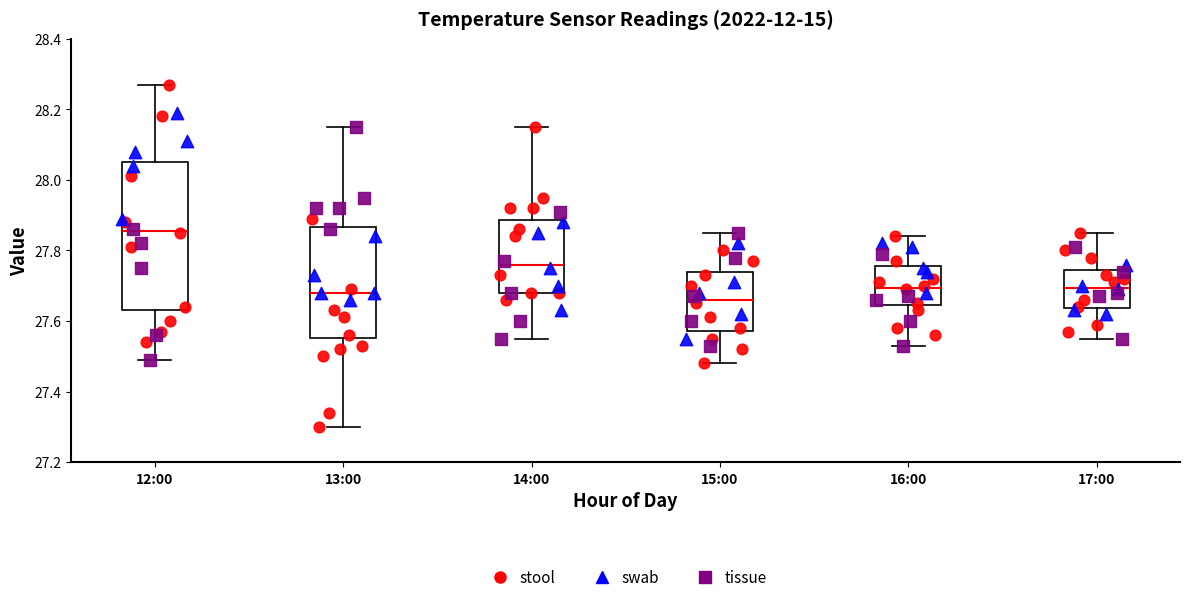

Which box's median line is the highest?

12:00